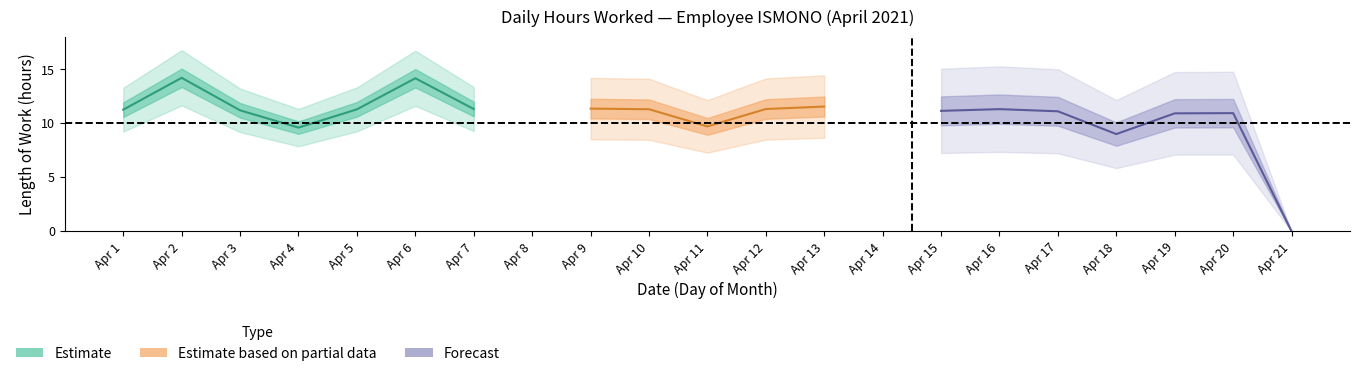

Between 7 and 12, which is larger?

7